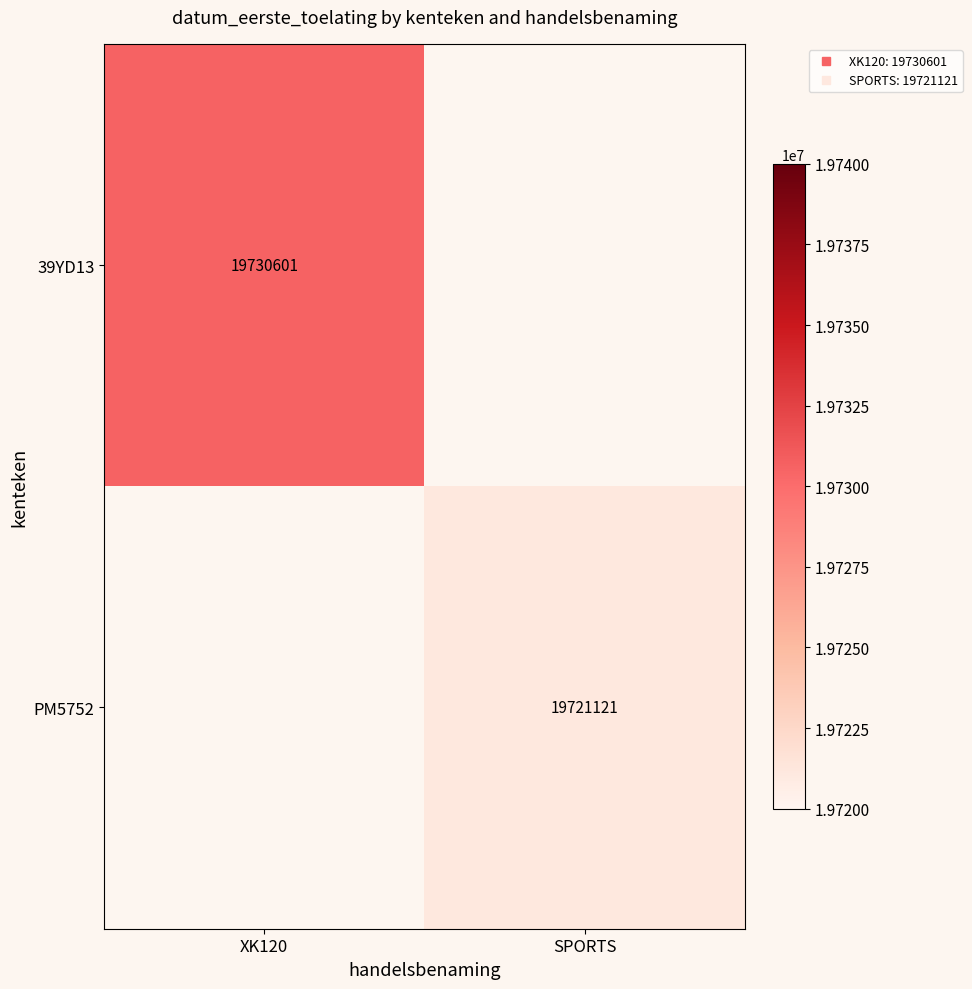

Which label corresponds to the largest value in the chart?

XK120